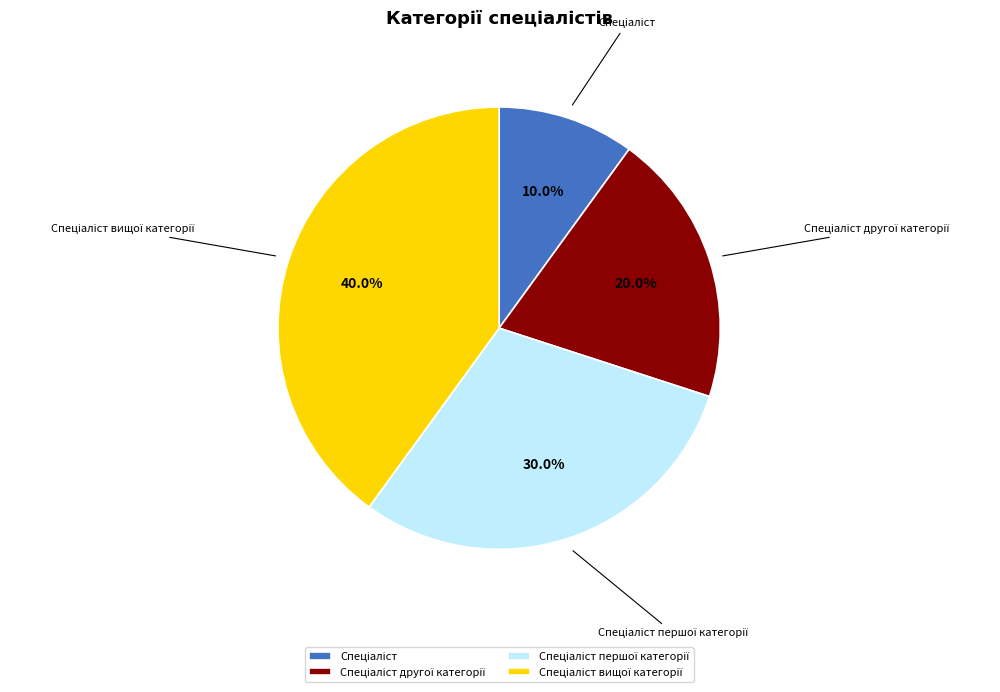

Is there a majority slice in this chart?

No